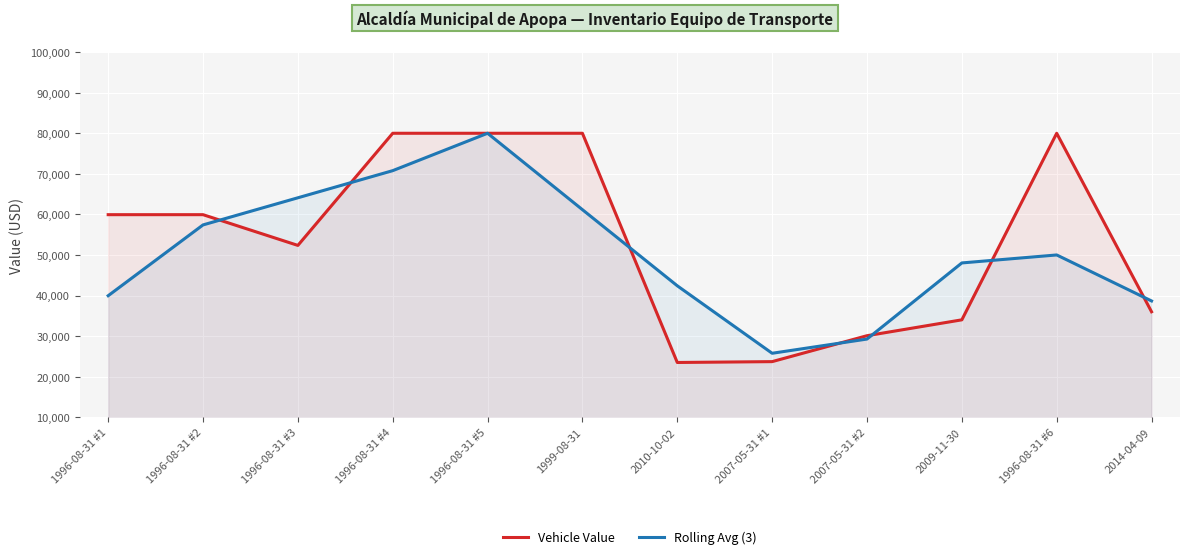

Which series ends up on top after the final intersection of Vehicle Value and Rolling Avg (3)?

Rolling Avg (3)